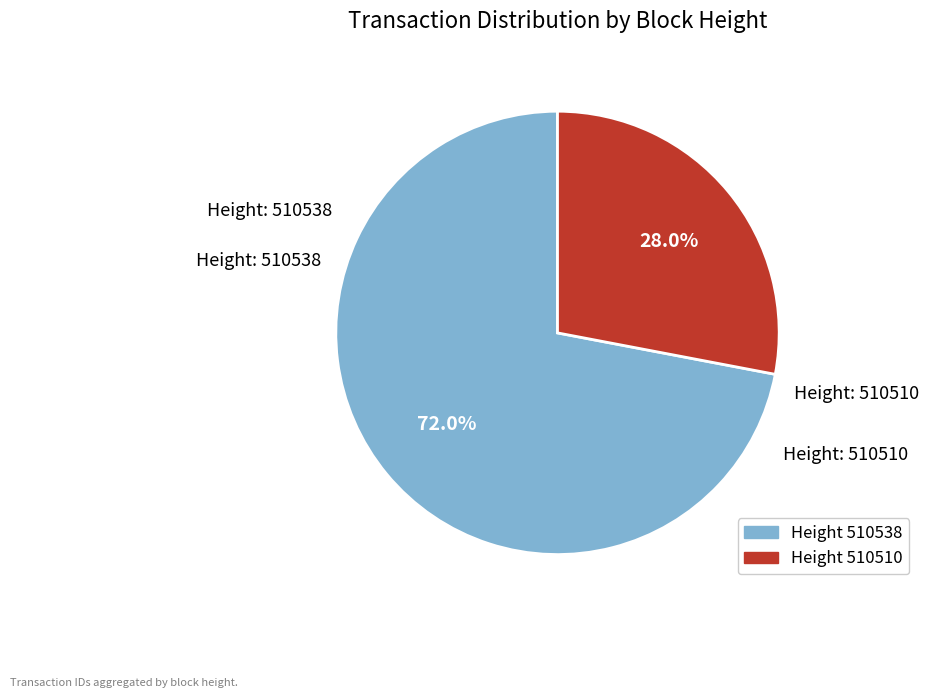

To the nearest percent, what is the average slice percentage?

50%